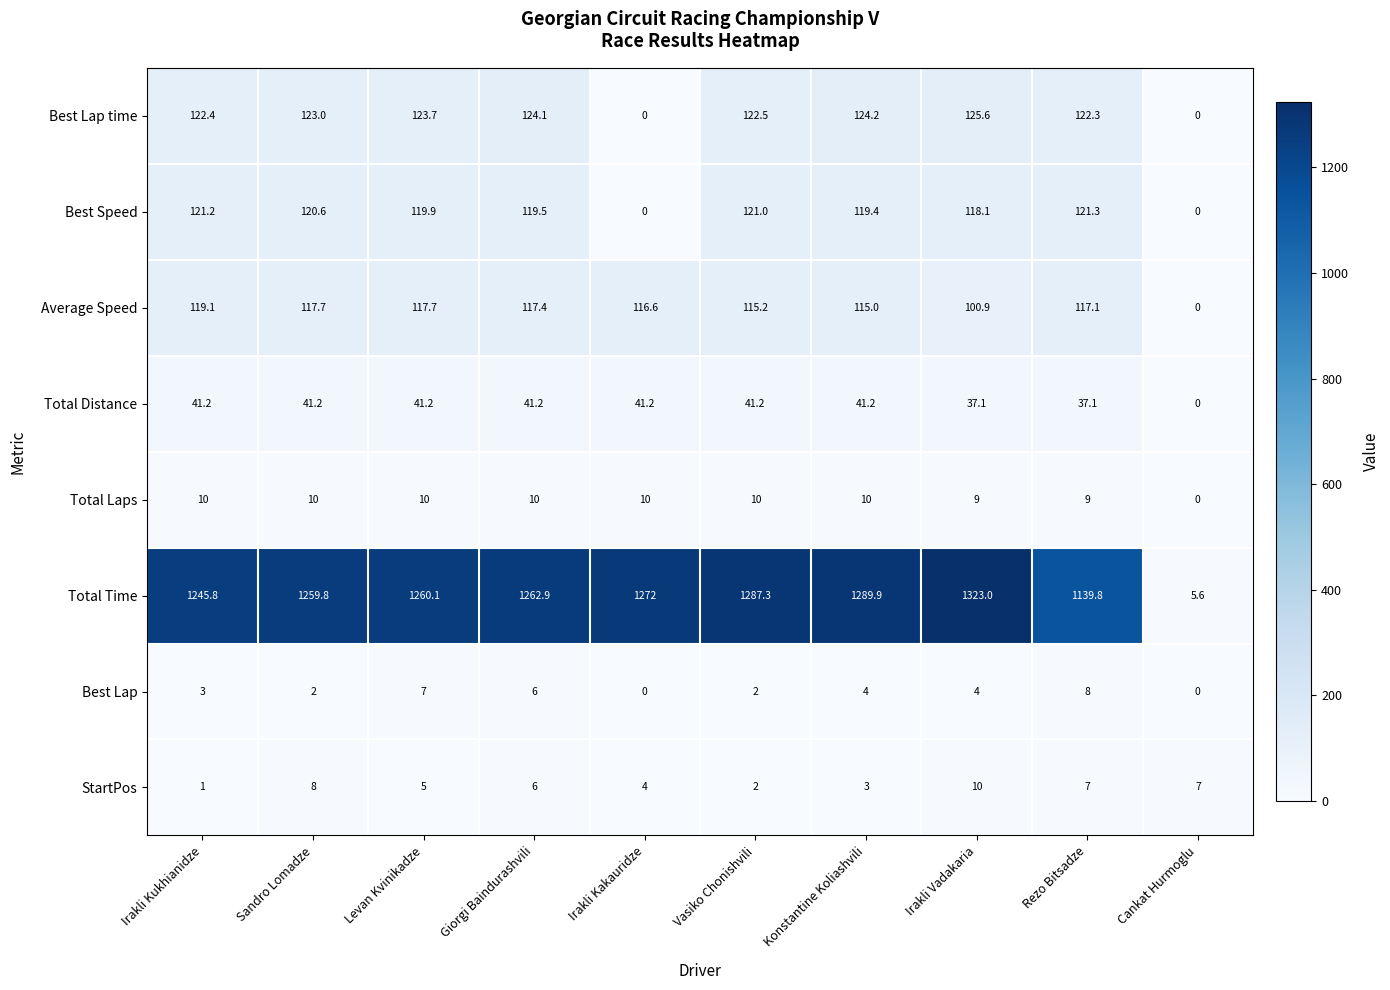

What is the difference between the Best Lap time values at Giorgi Baindurashvili and Levan Kvinikadze?

0.4